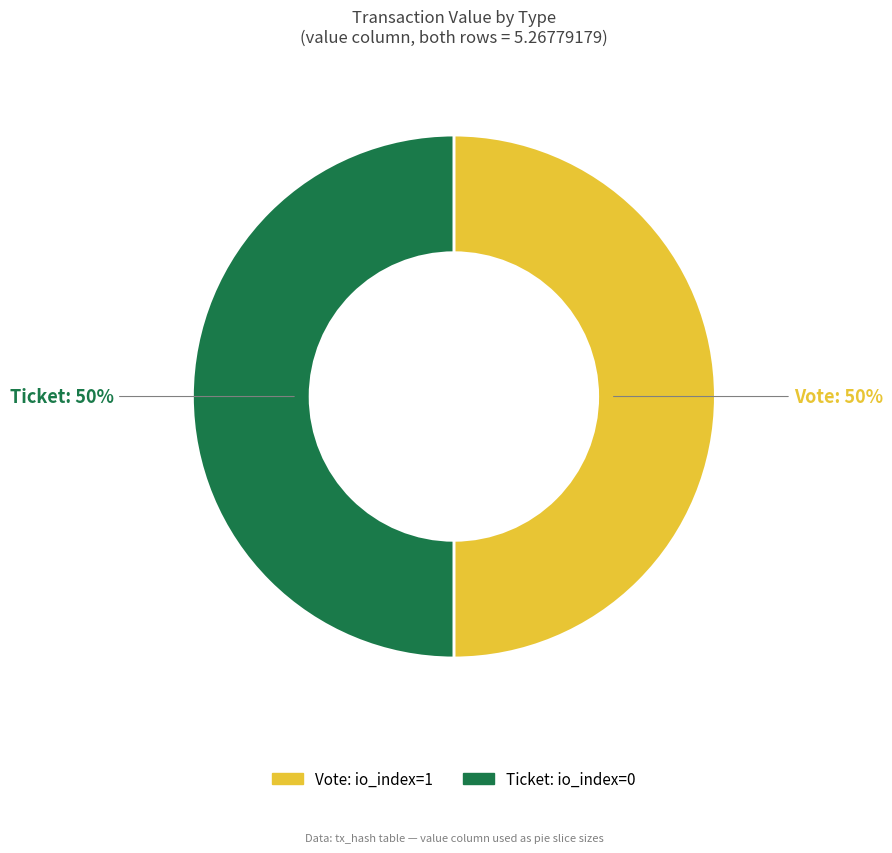

To the nearest percent, what is the average slice percentage?

50%